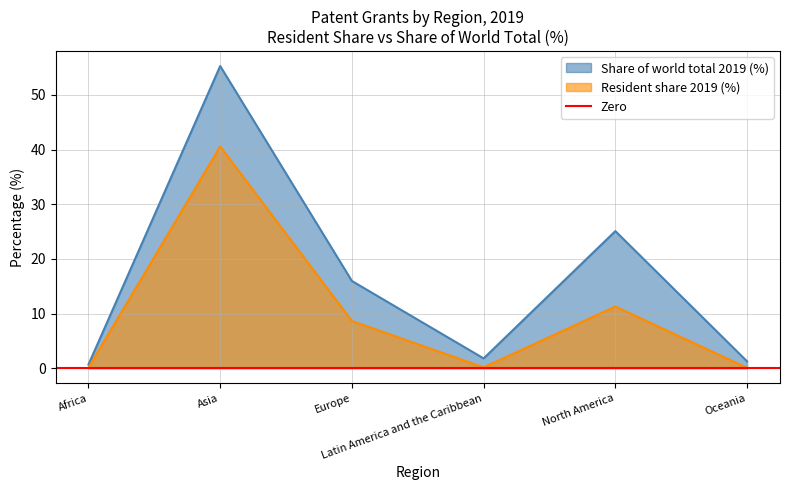

True or false: Resident share 2019 (%) and Share of world total 2019 (%) cross at least once.

False